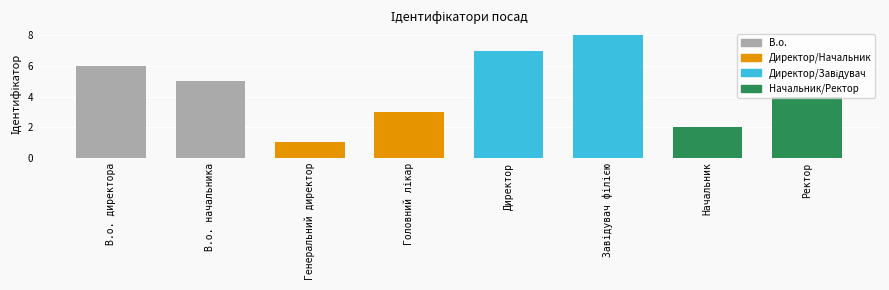

What is the difference between the maximum and minimum values?

7